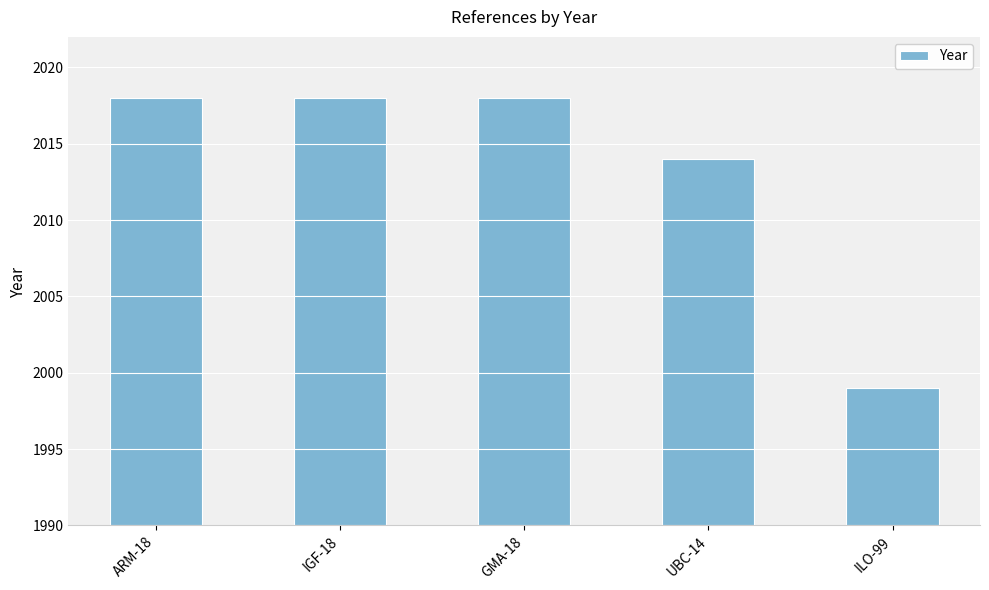

Which label corresponds to the smallest value in the chart?

ILO-99